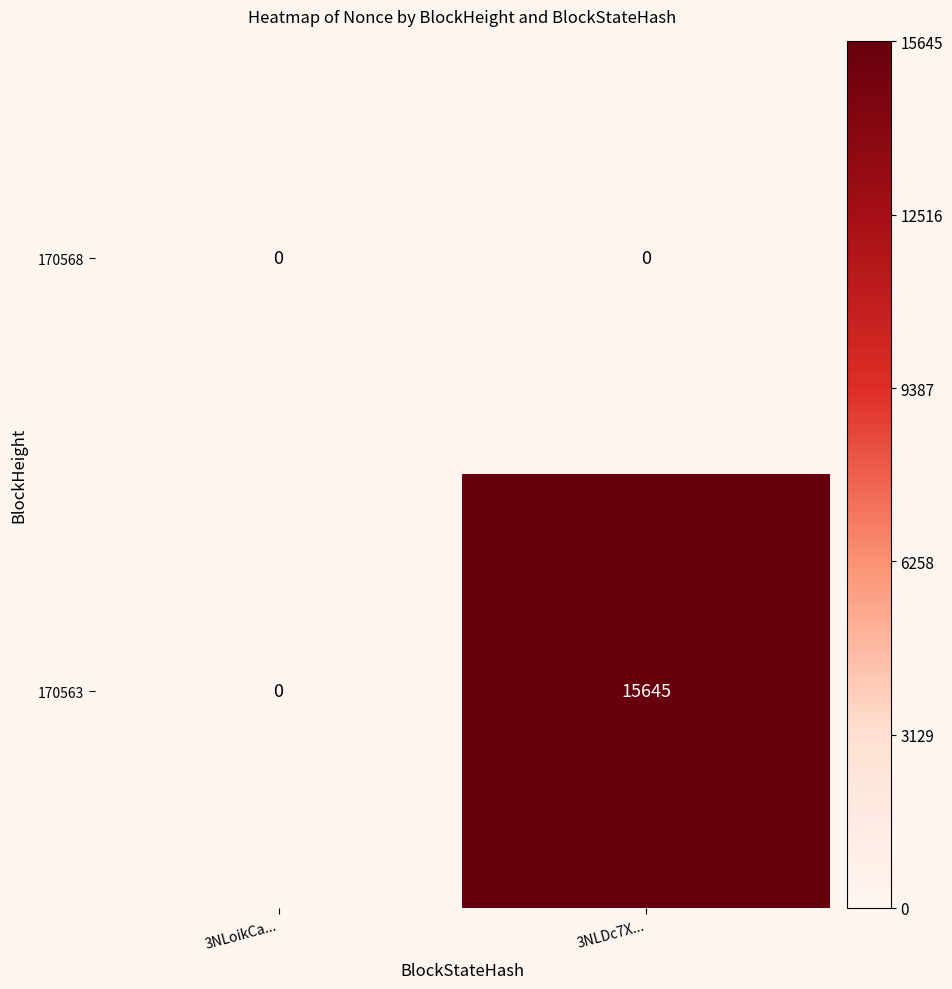

Reading left to right, extract all data points from this chart.

170568: 3NLoikCa...=0	3NLDc7X...=0
170563: 3NLoikCa...=0	3NLDc7X...=15645